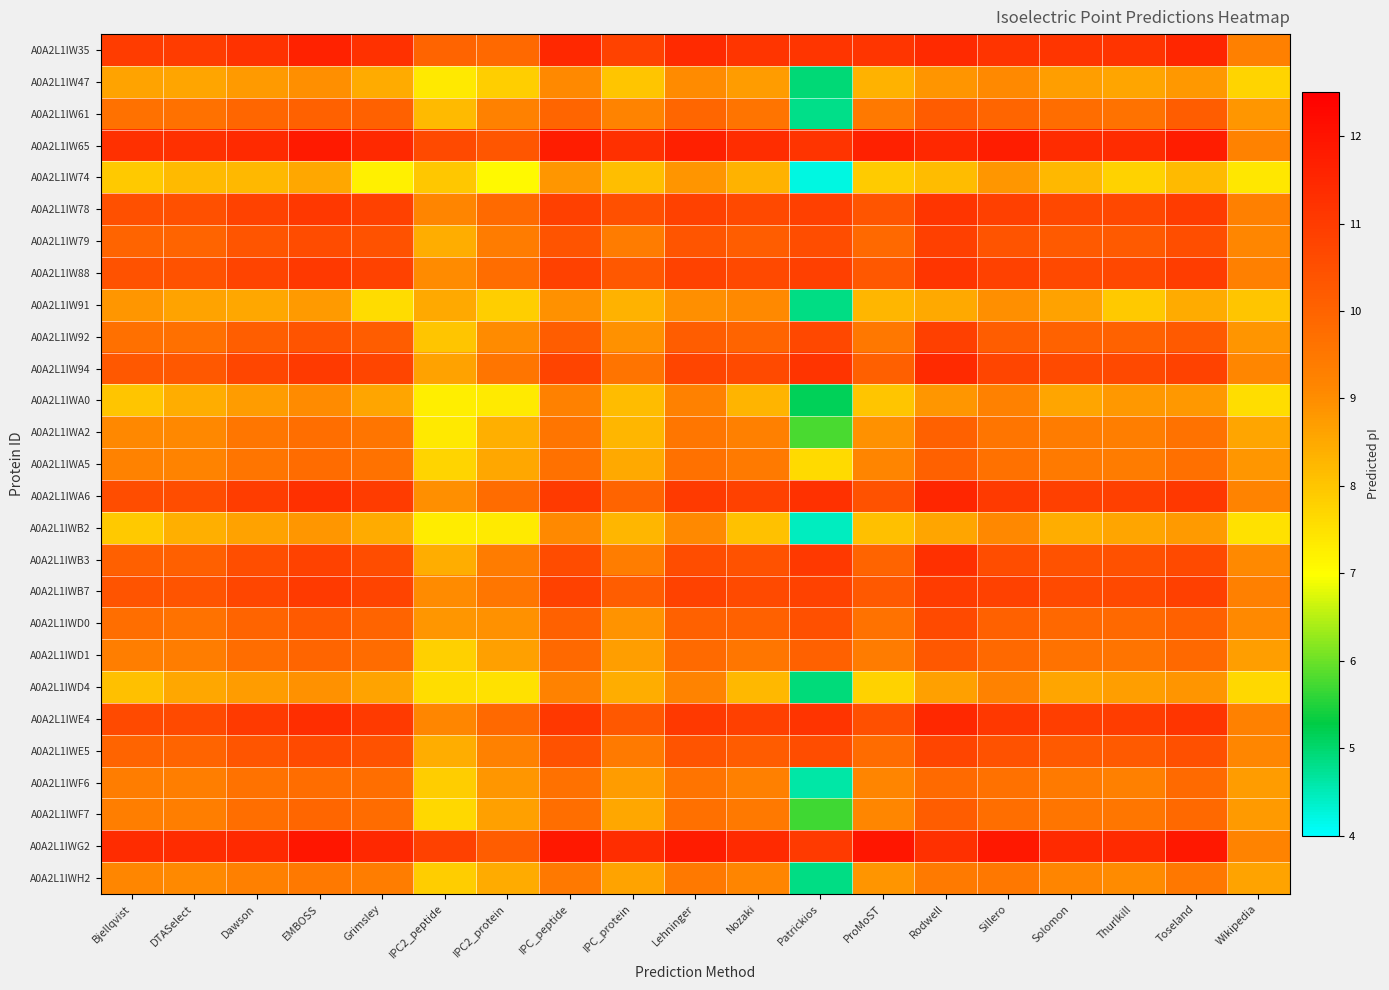

At how many categories does at least one series exceed 10?

18